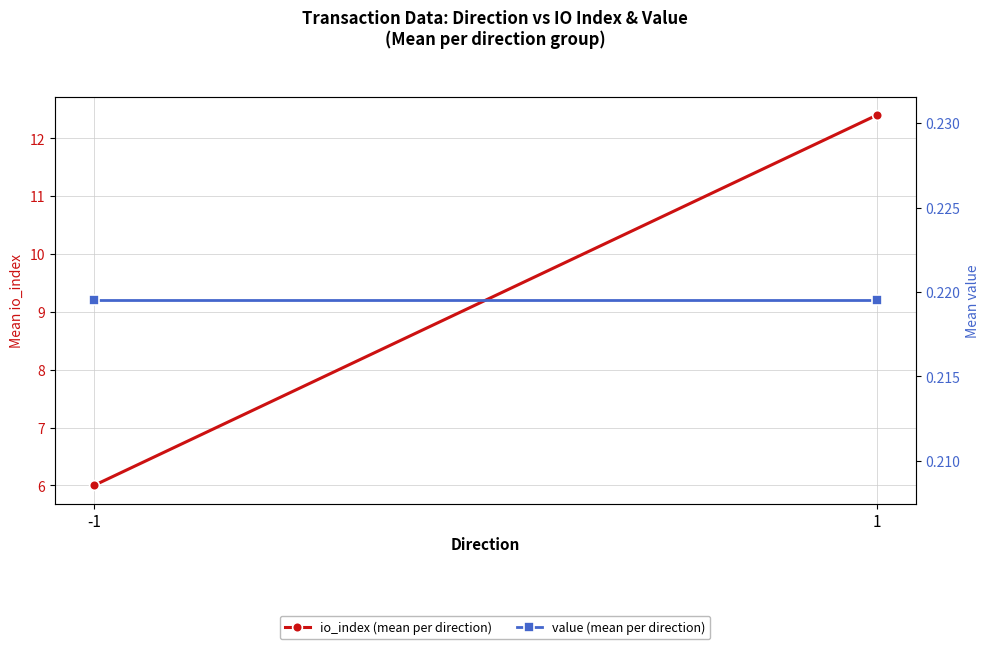

Which series has the largest range (max minus min)?

io_index (mean per direction)